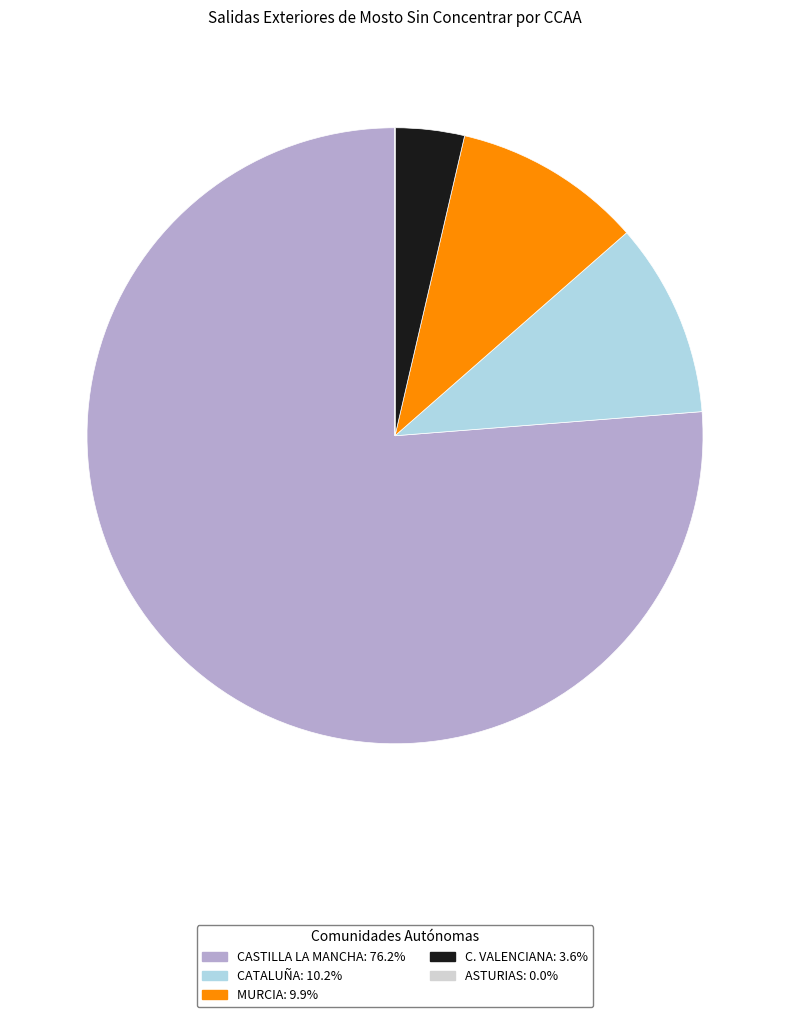

Do MURCIA: 9.9% and CATALUÑA: 10.2% together represent more than half of the pie?

No